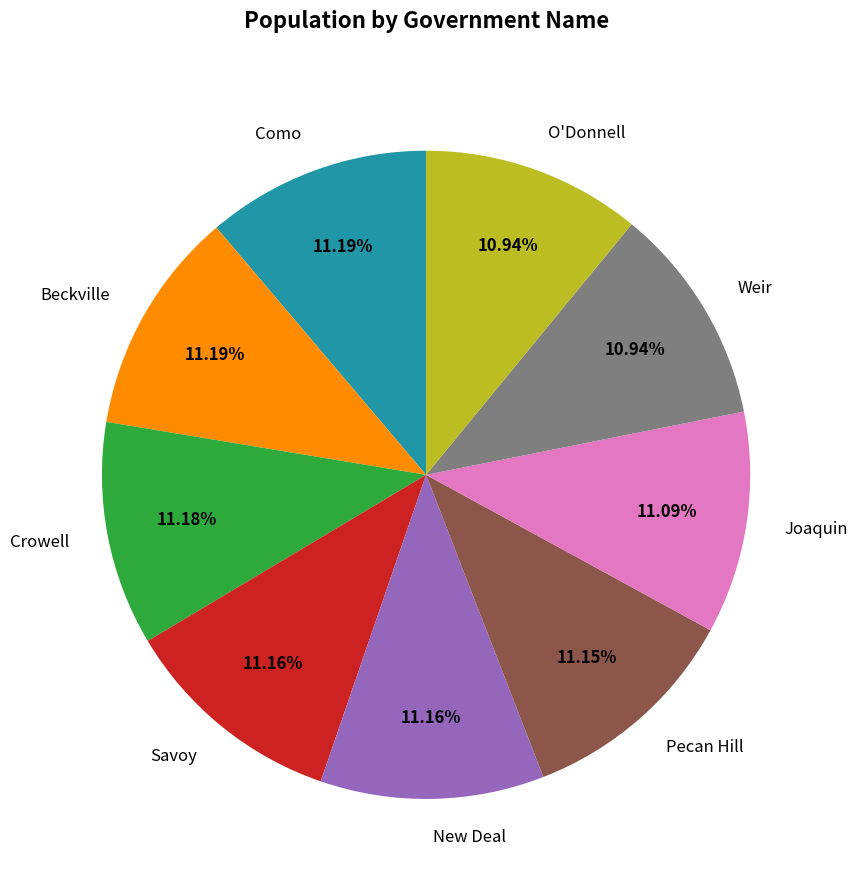

Is it true that Joaquin is 1% of the pie?

False